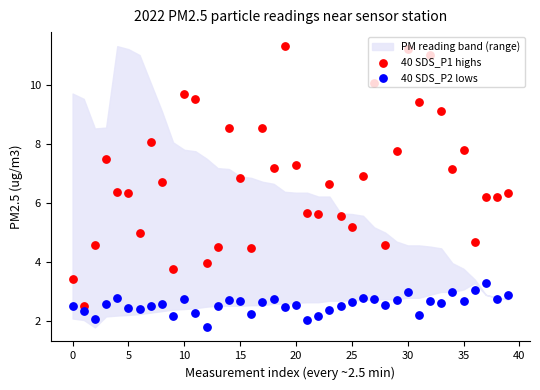

Which series has the largest total across all categories?

40 SDS_P1 highs